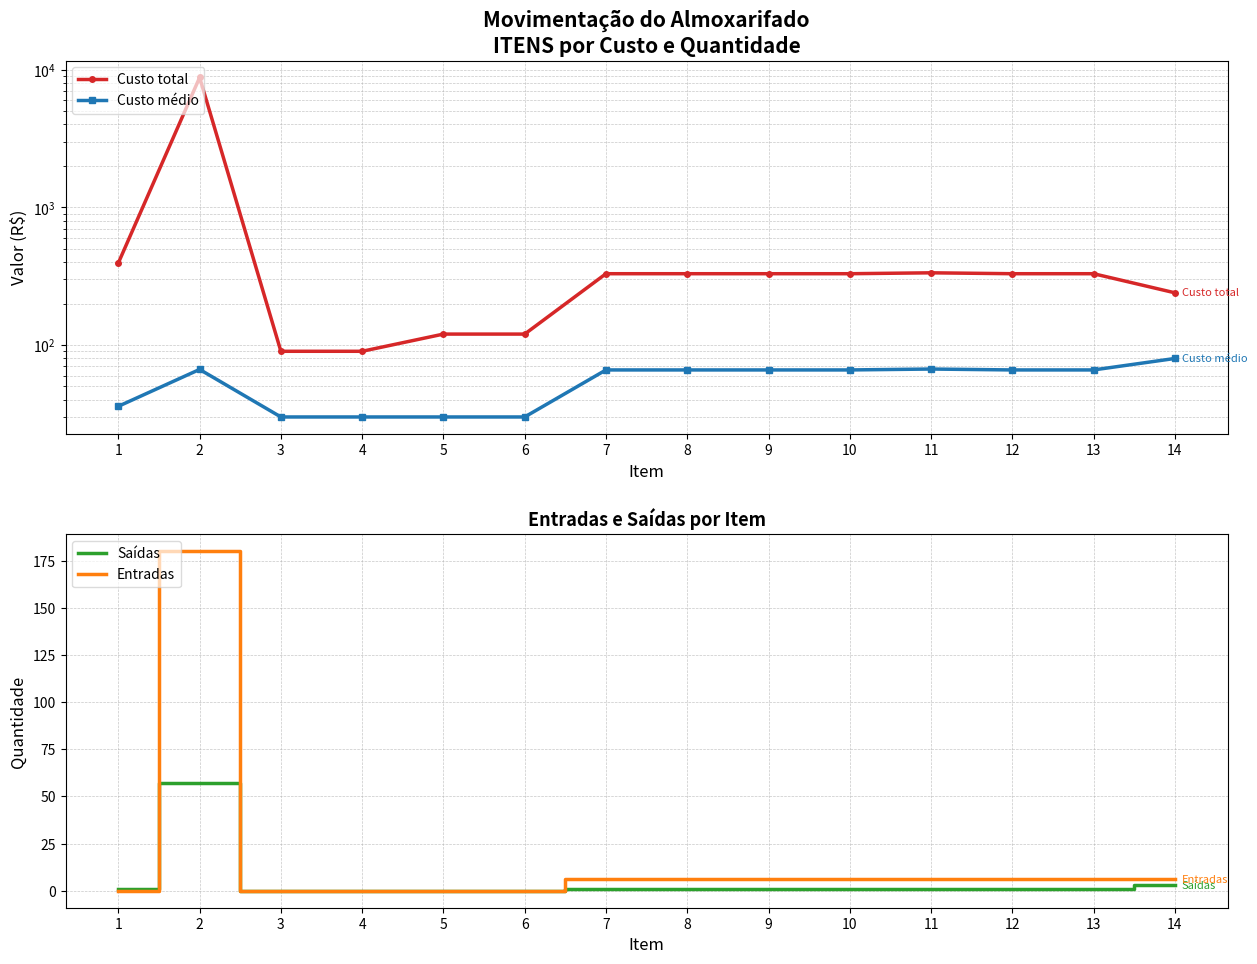

True or false: Custo médio has a value of 65.9 at 7.

True